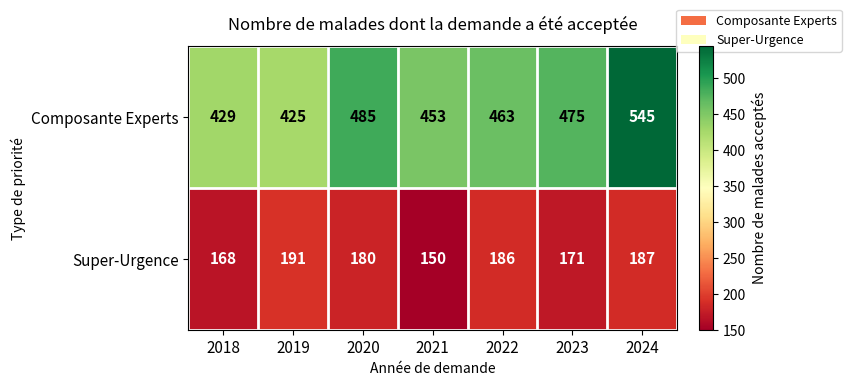

What is the greatest value displayed?

545